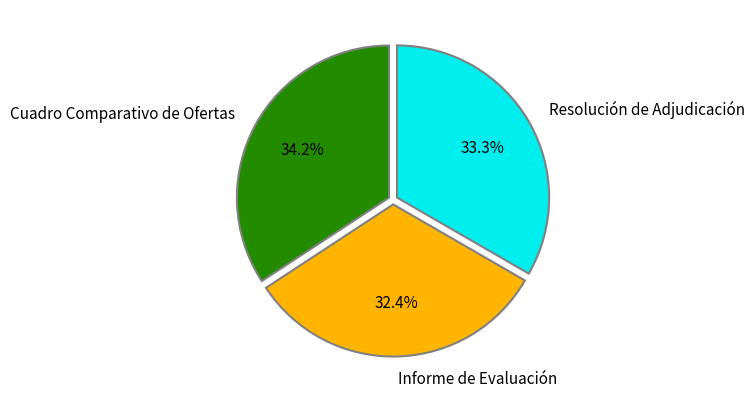

The Cuadro Comparativo de Ofertas slice represents 34% of the pie. True or false?

True